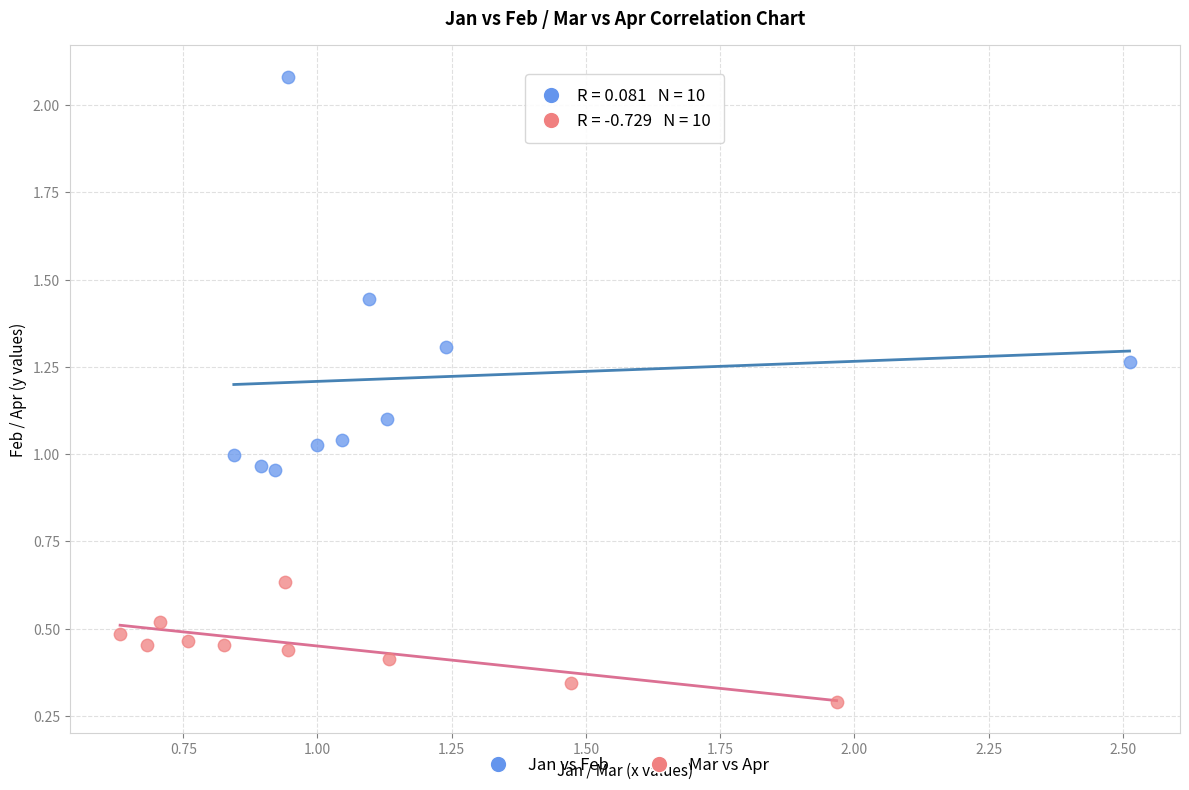

Which series contains the lowest Y value?

Mar vs Apr